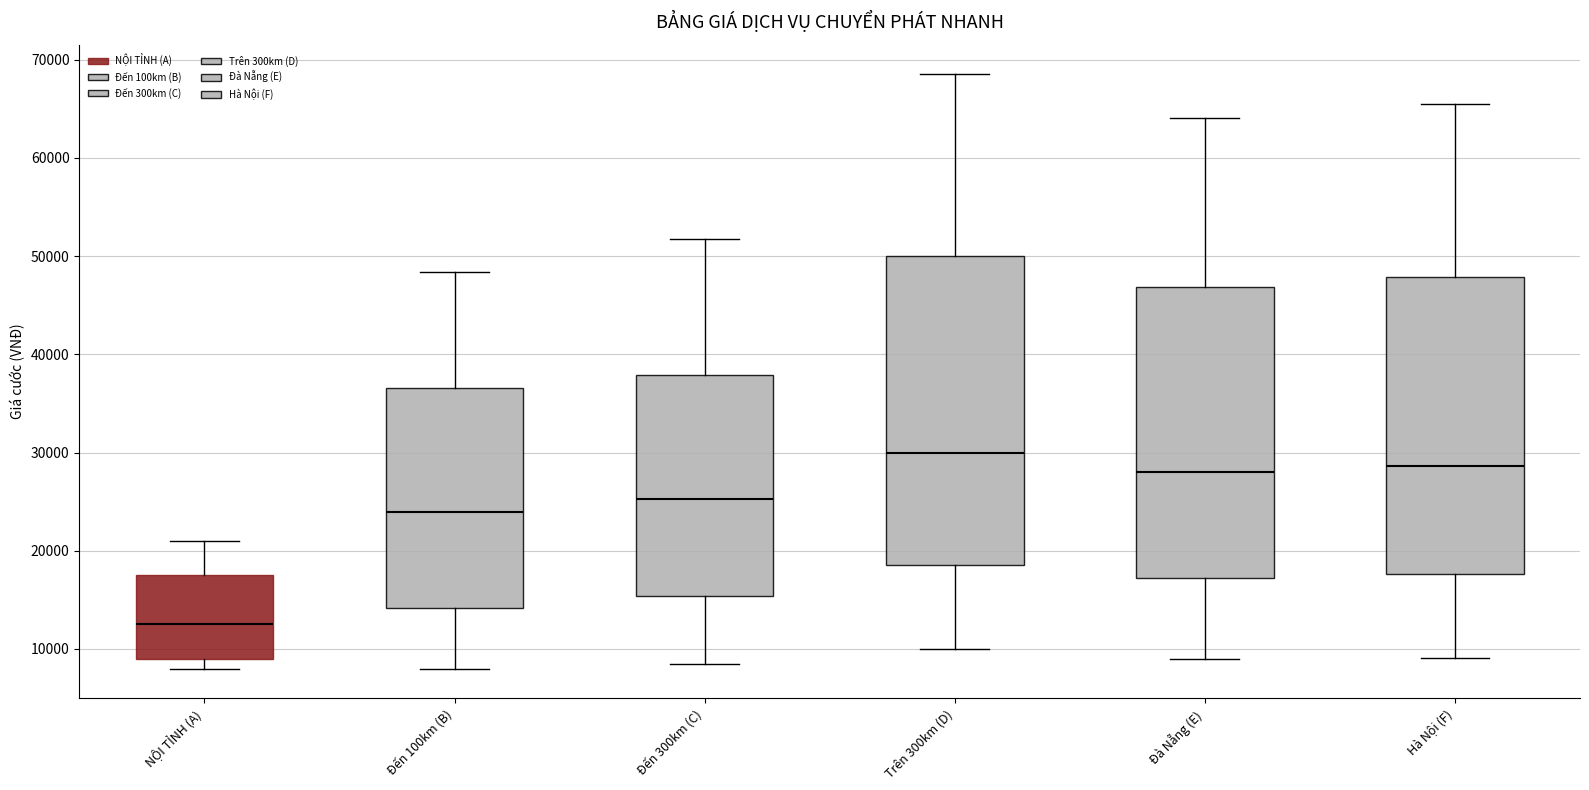

Which box's median line is the lowest?

NỘI TỈNH (A)